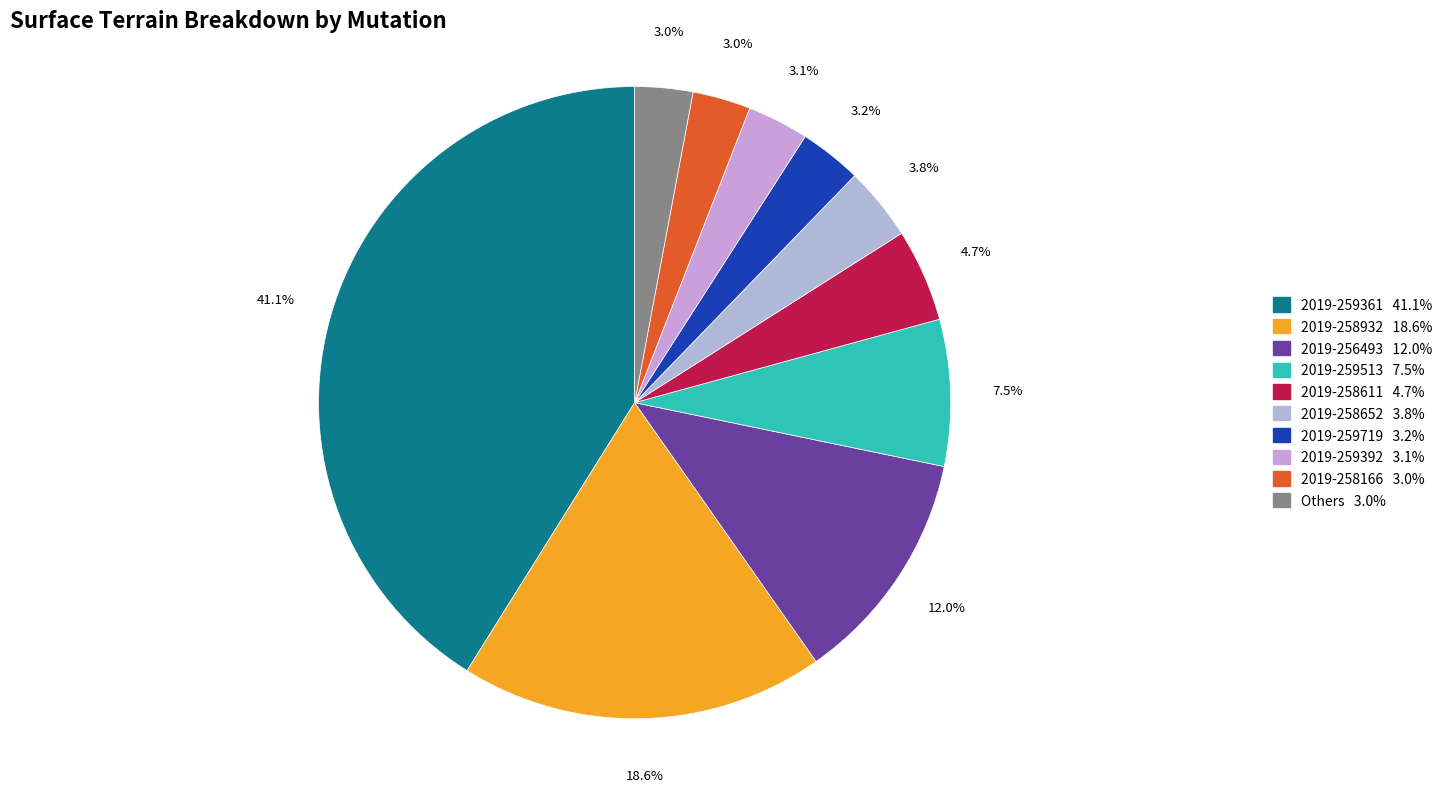

Is there any slice that represents more than half of the pie?

No